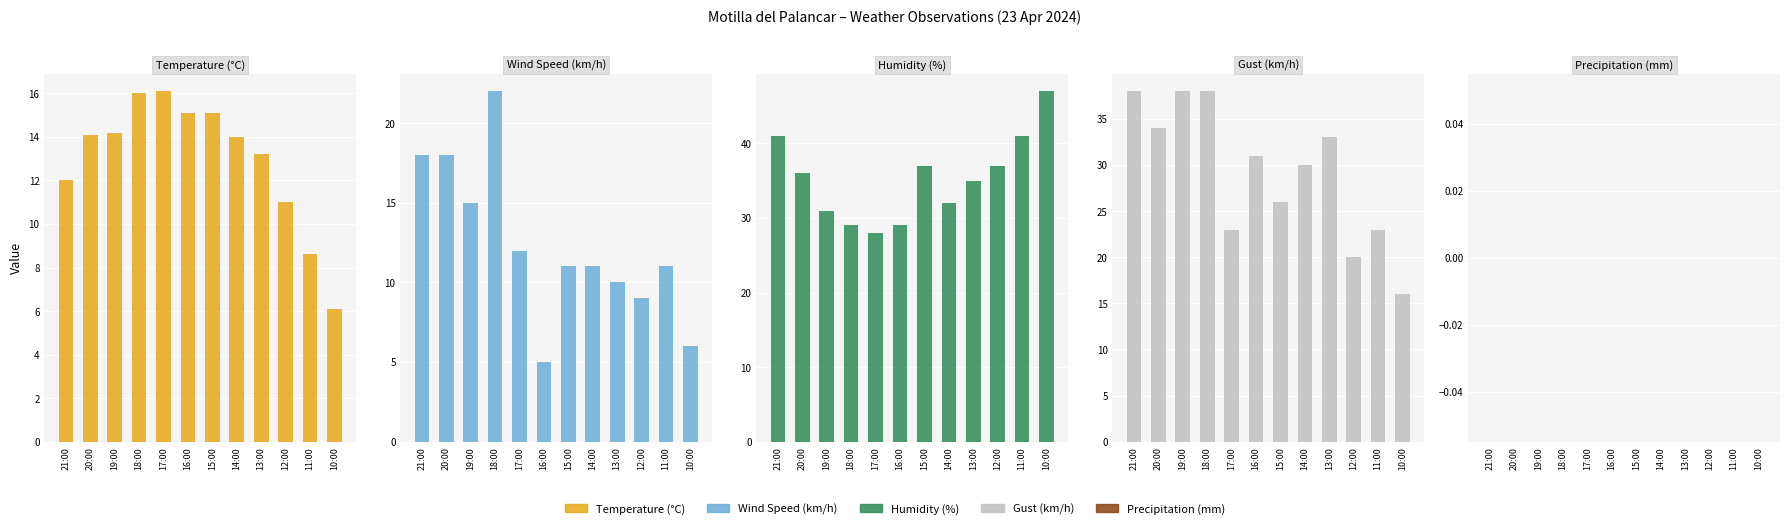

Rank the categories by Wind Speed (km/h) value from highest to lowest.

18:00, 21:00, 20:00, 19:00, 17:00, 15:00, 14:00, 11:00, 13:00, 12:00, 10:00, 16:00